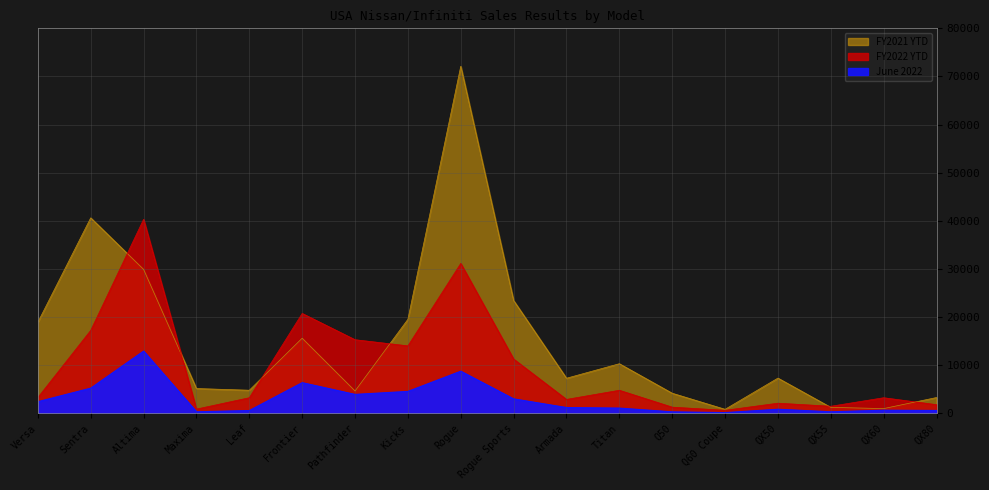

True or false: FY2021 YTD has a value of 19541 at Kicks.

True